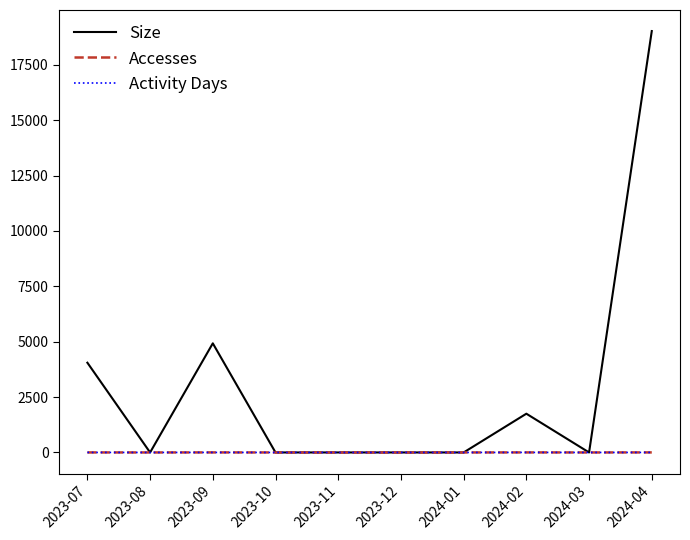

Does the chart have visible grid lines?

No